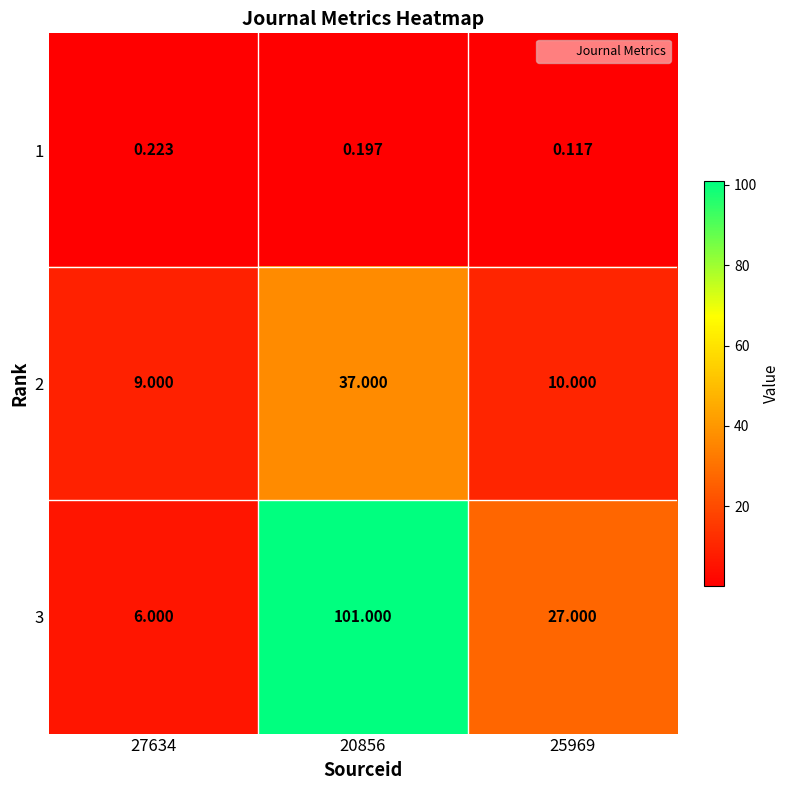

Is the value of 3 at 27634 greater than the value of 2 at 27634?

No